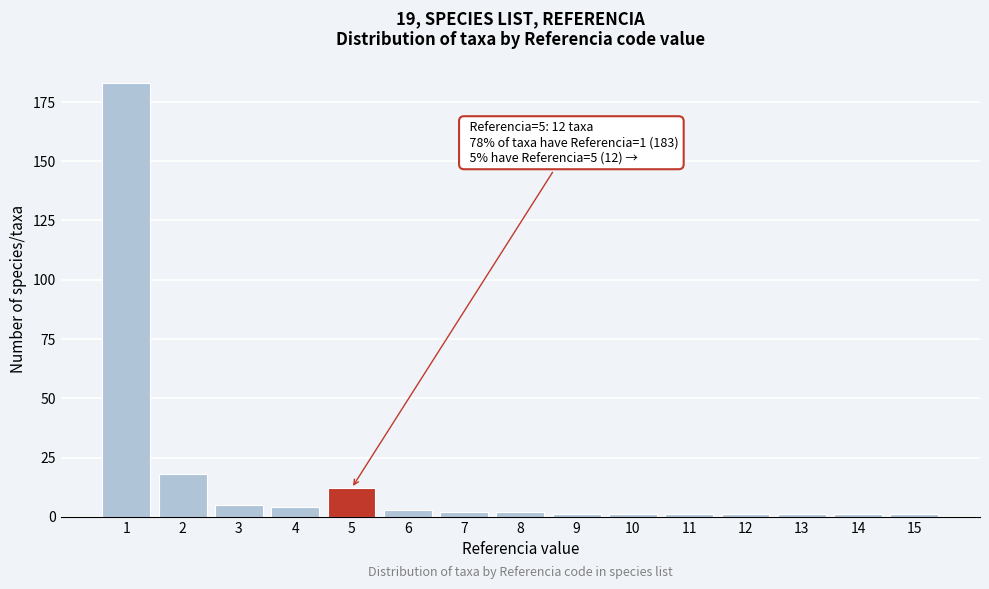

Reading left to right, transcribe all the data shown in this chart.

183	18	5	4	12	3	2	2	1	1	1	1	1	1	1